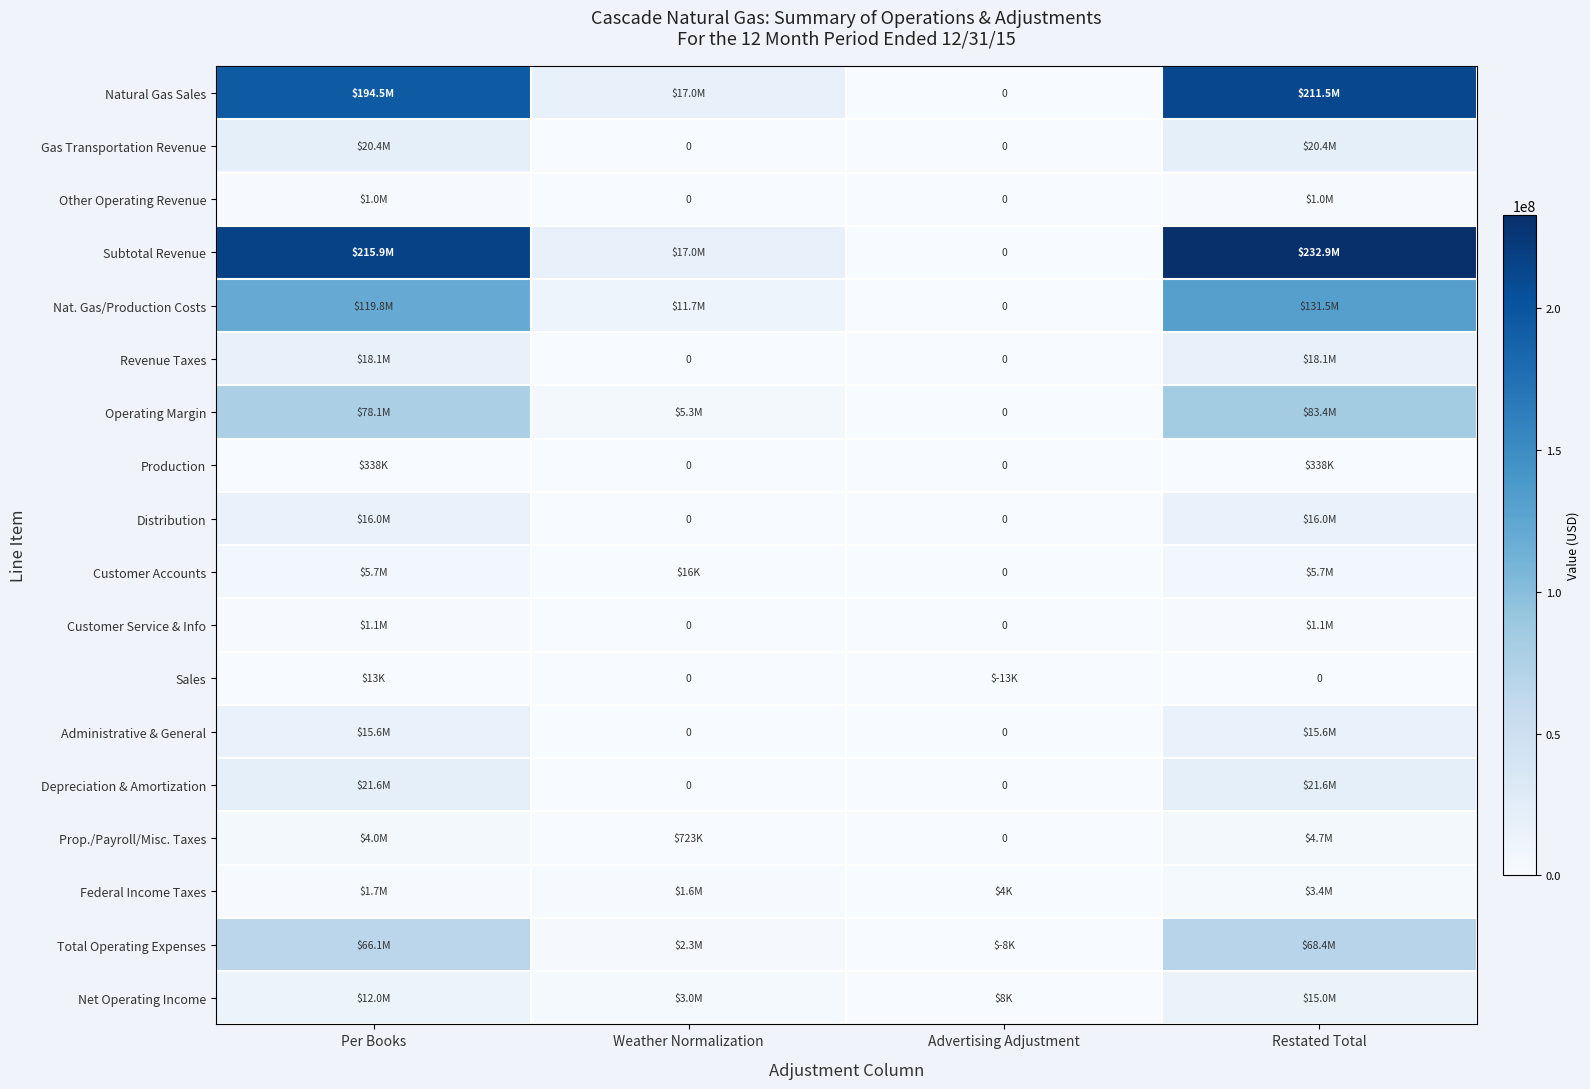

What is the approximate value of Nat. Gas/Production Costs at Weather Normalization?

11721050.3